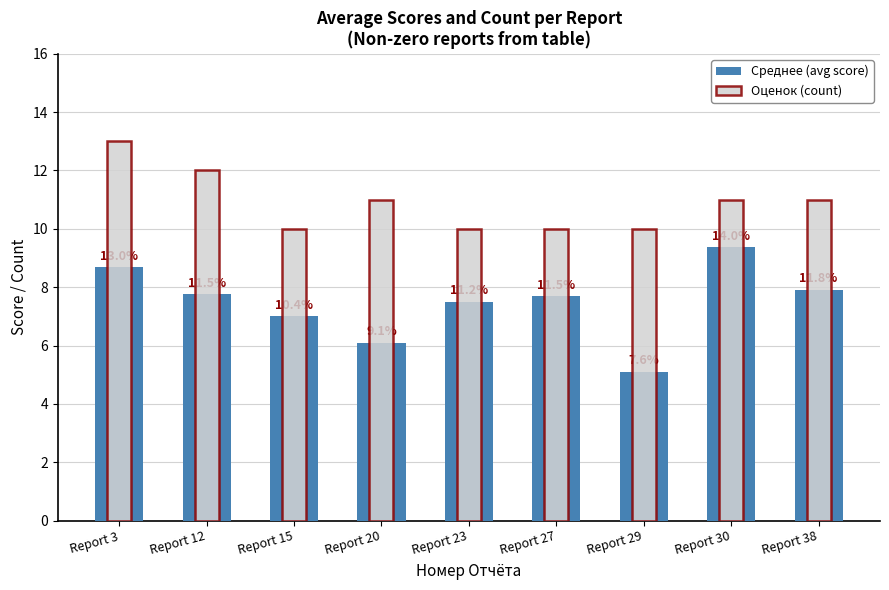

Is it true that Среднее (avg score) equals 12.6 at Report 23?

False